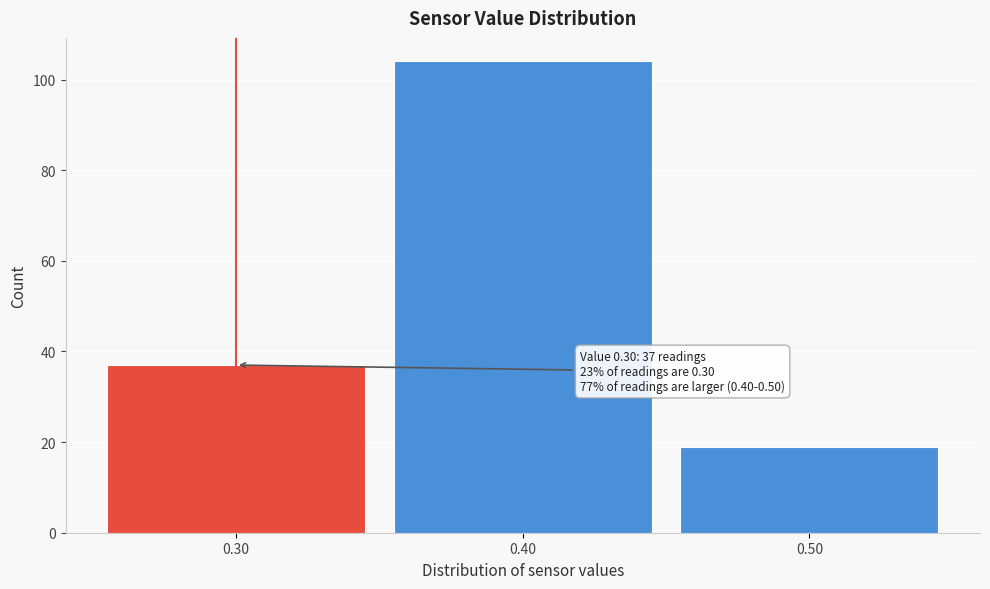

Which range on the x-axis has the tallest bar?

0.35 to 0.45